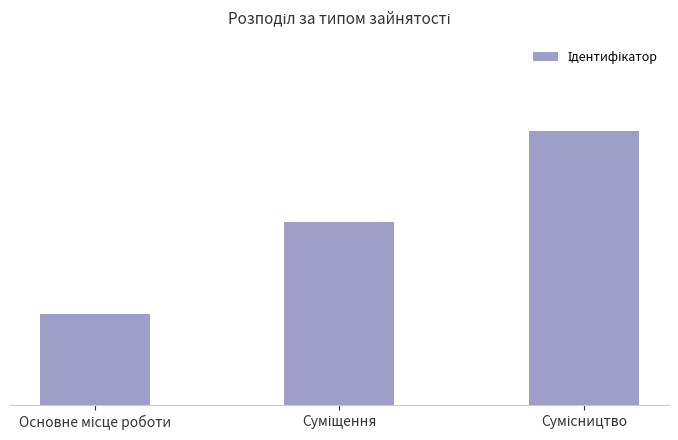

Rank the categories by value from highest to lowest.

Сумісництво, Суміщення, Основне місце роботи